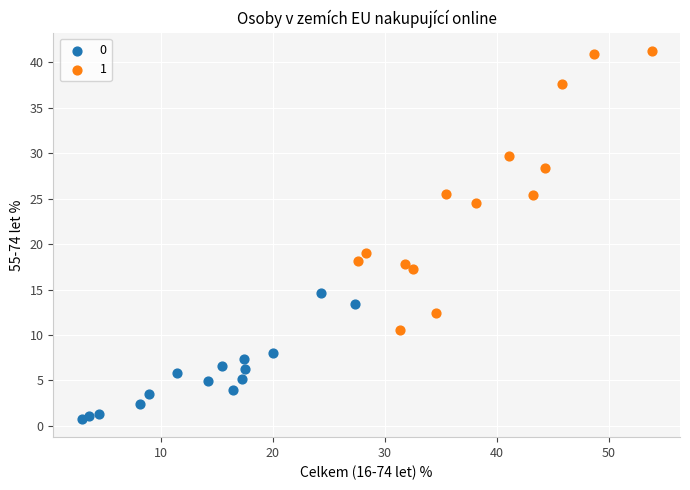

Which series contains the highest Y value?

1